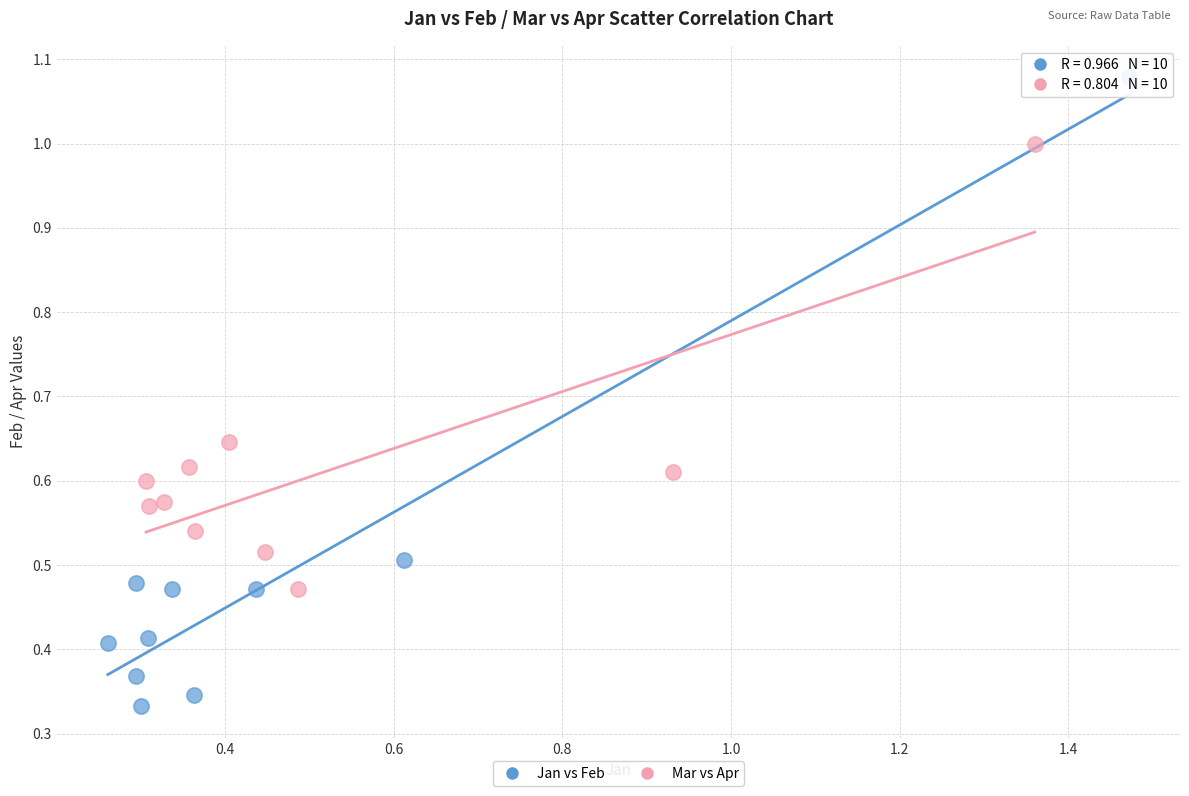

Which series has the largest Y range (max minus min)?

Jan vs Feb